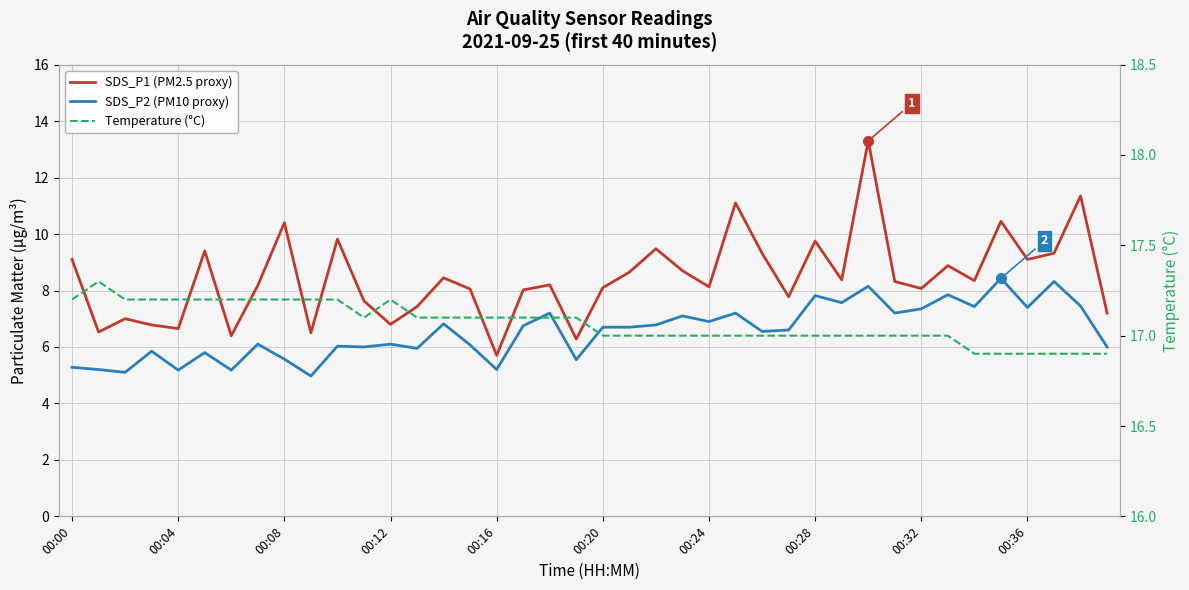

How many lines are shown in the chart?

3